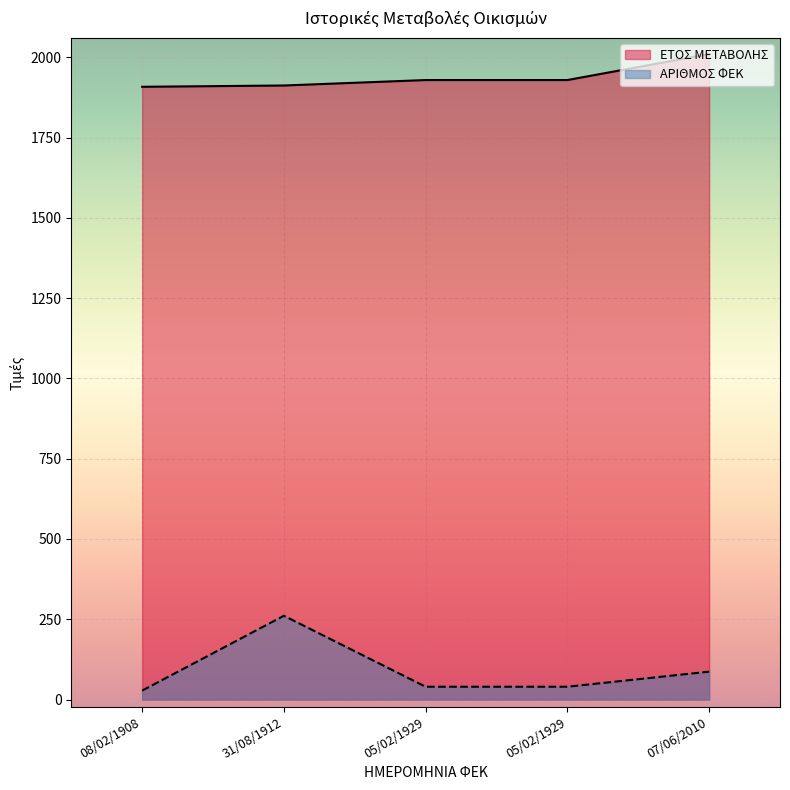

What is the difference between the highest and lowest values at 08/02/1908?

1880